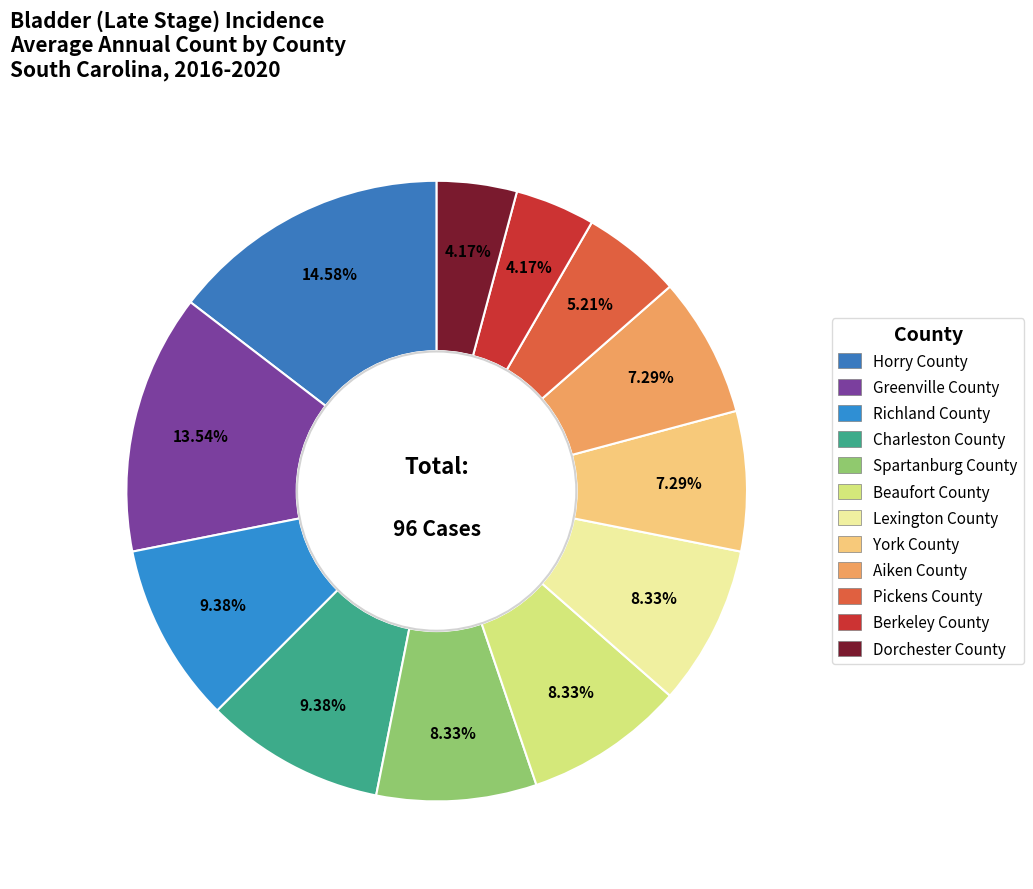

Which slice is the largest?

Horry County